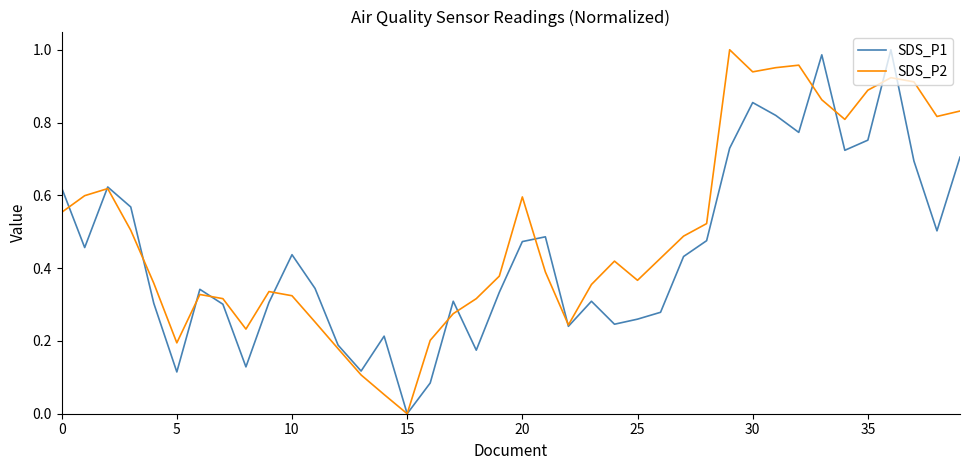

List the series in order of their overall mean, lowest first.

SDS_P1, SDS_P2